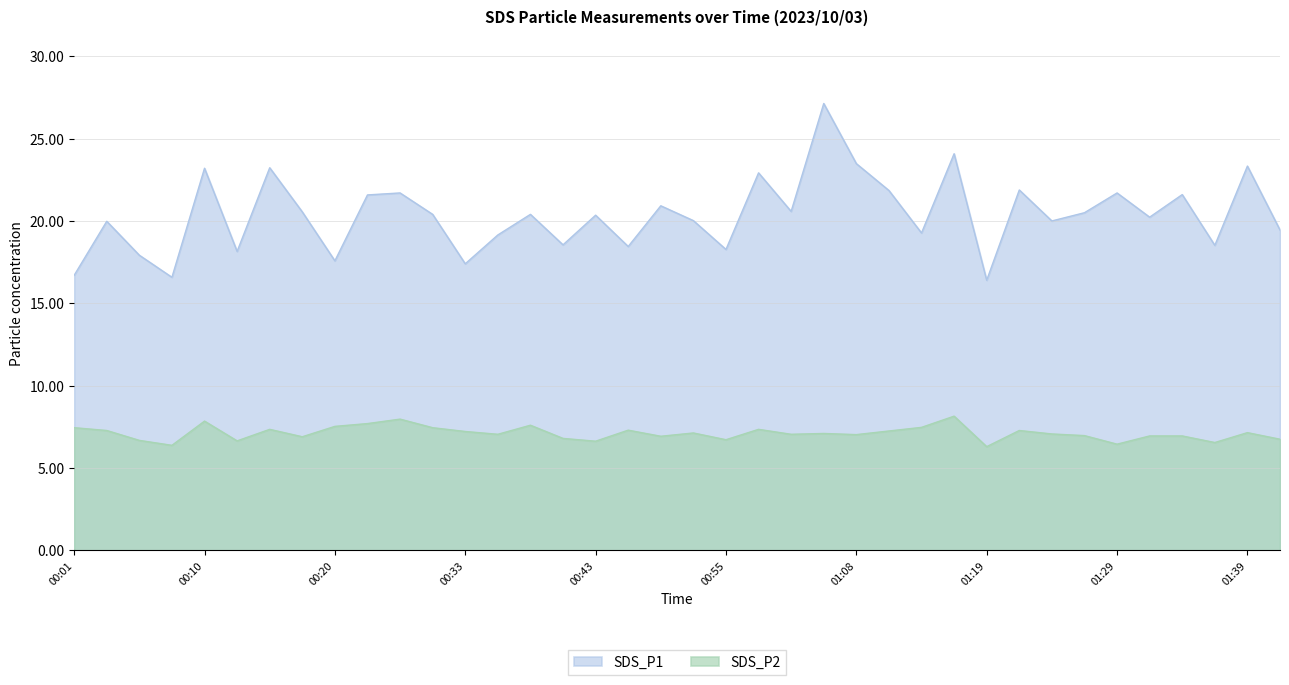

The SDS_P2 series shows 7.0 at 01:08. True or false?

True